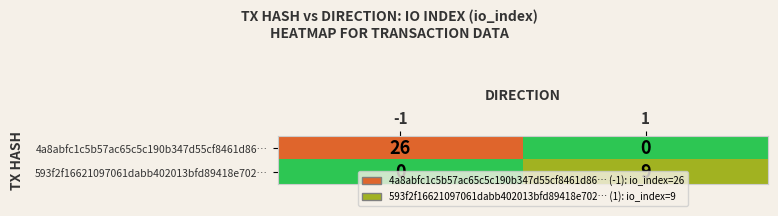

What is the maximum value shown in the chart?

26